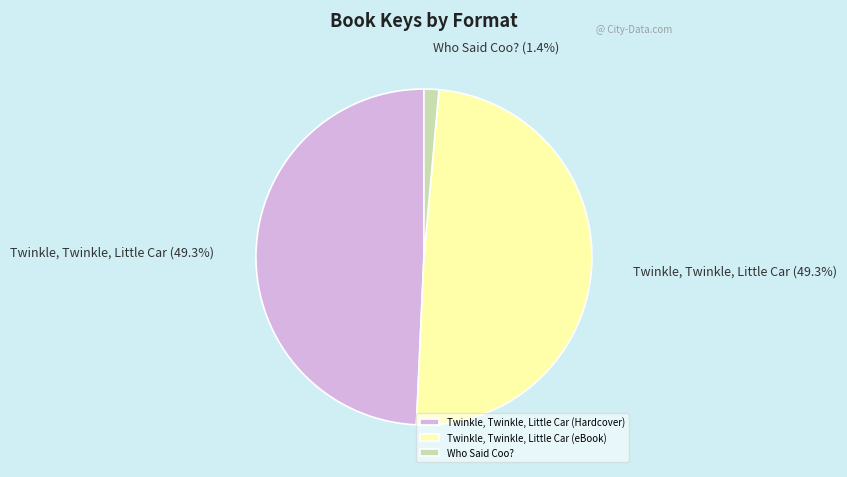

How many segments does this pie chart have?

3